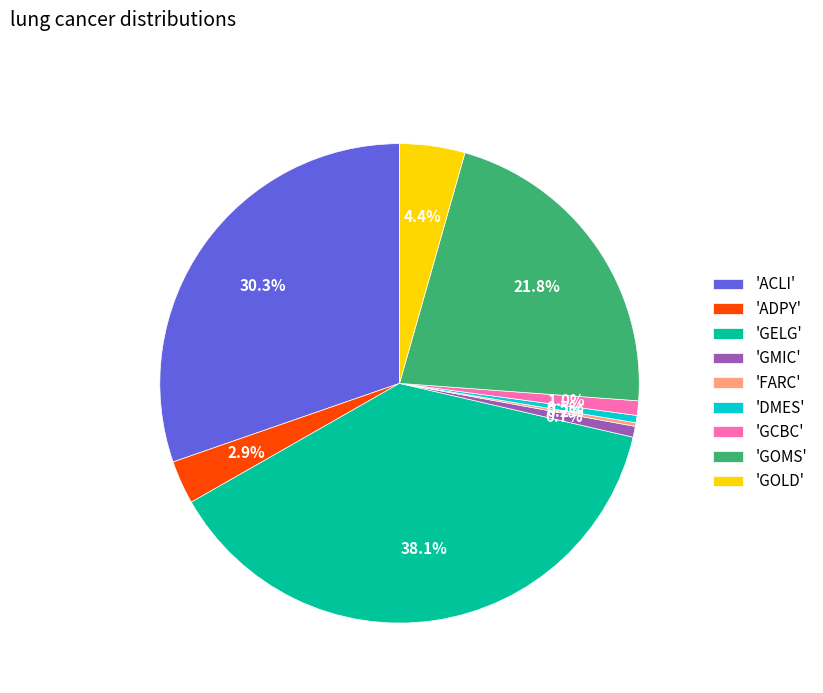

What is the largest slice in the pie chart?

'GELG'